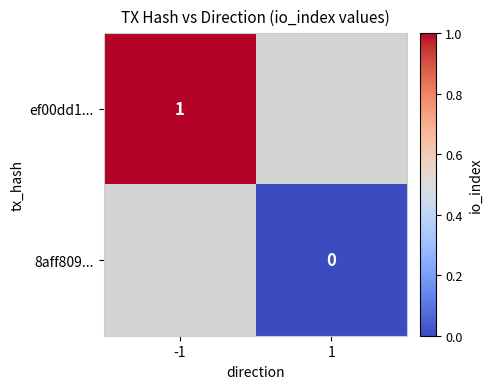

At how many categories does at least one series exceed 0?

1